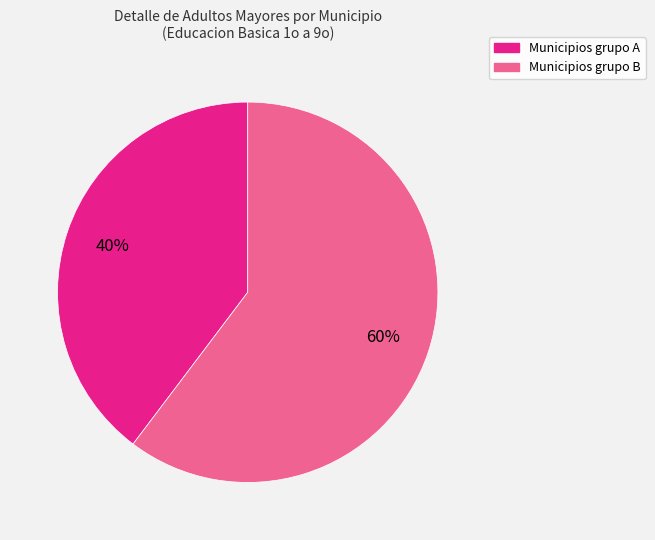

Count the number of slices in the pie.

2